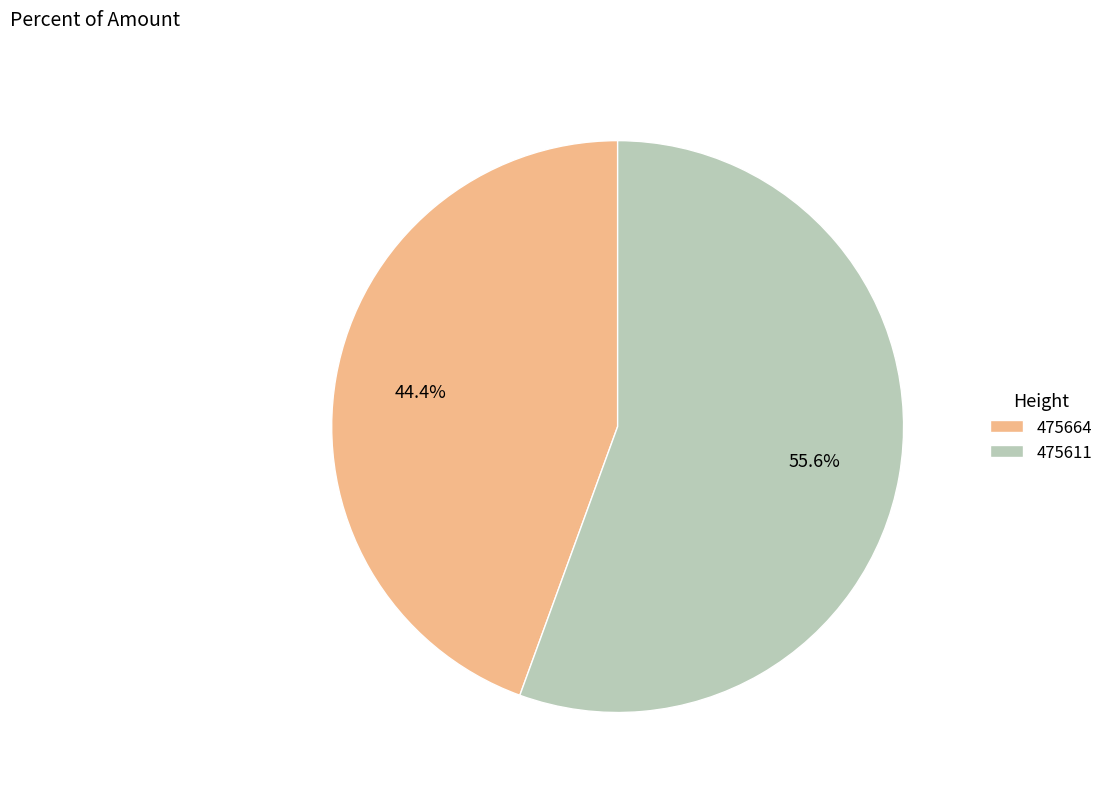

To the nearest percent, what is the difference between the 475664 and 475611 slice percentages?

11%